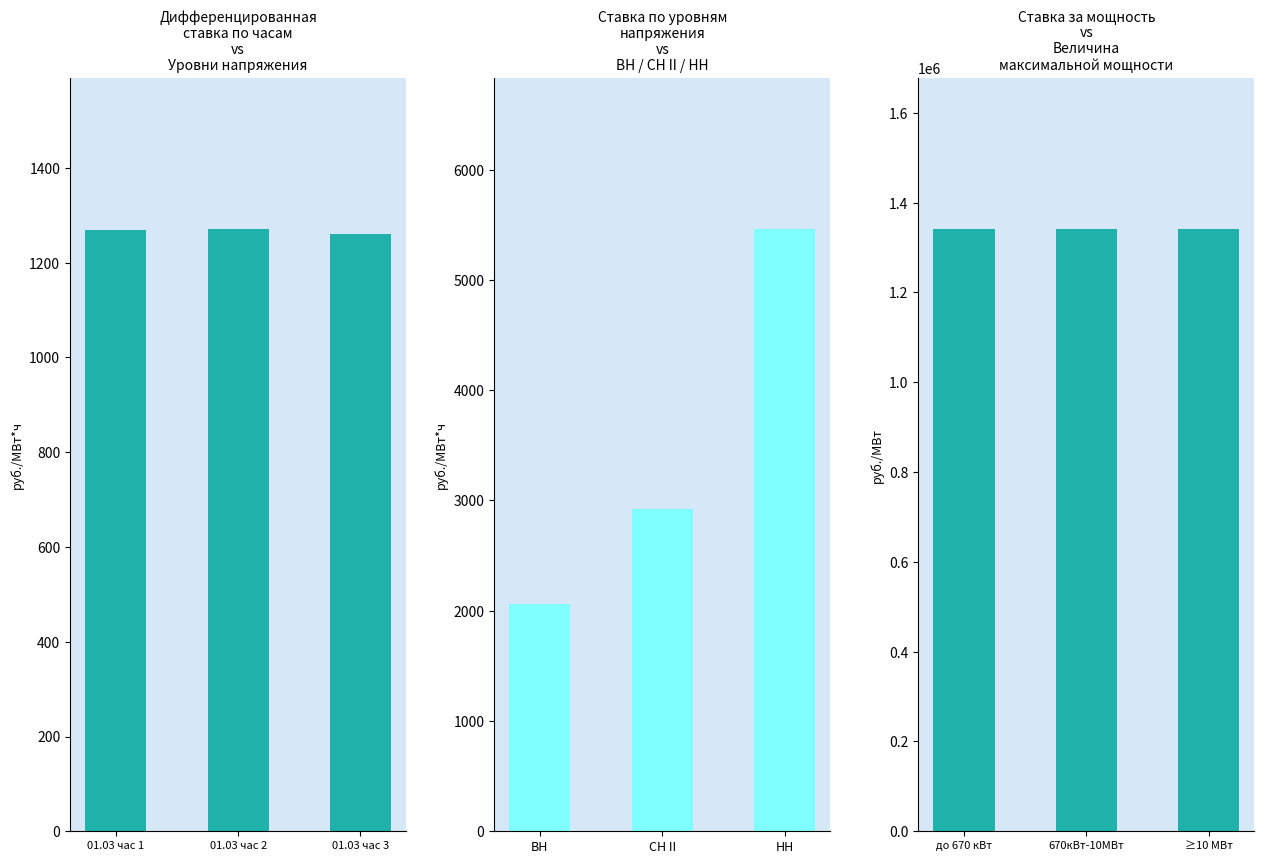

Which category has the lowest value across all series?

01.03 час 3